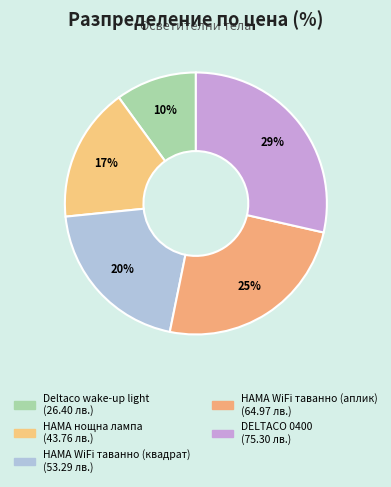

Which has a higher value, HAMA WiFi таванно (аплик) or HAMA WiFi таванно (квадрат)?

HAMA WiFi таванно (аплик)